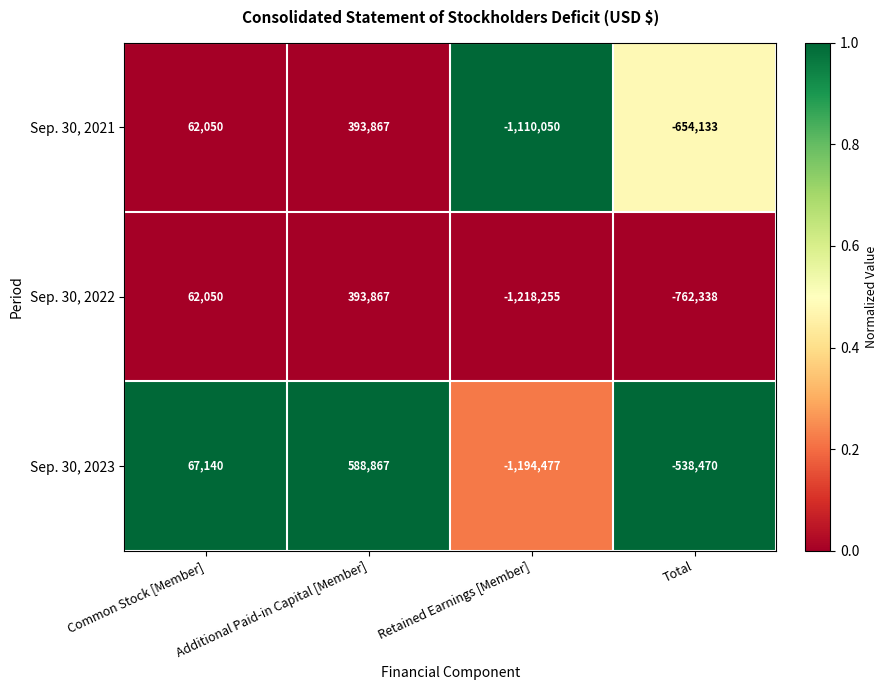

Which category has the lowest value across all series?

Retained Earnings [Member]